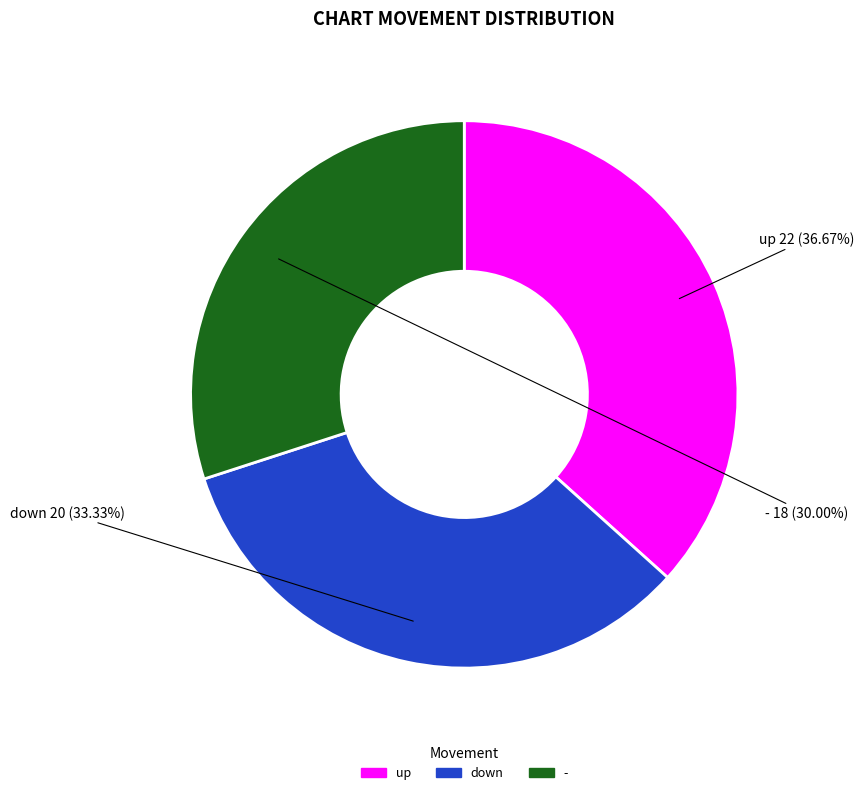

Is - the majority of the pie?

No